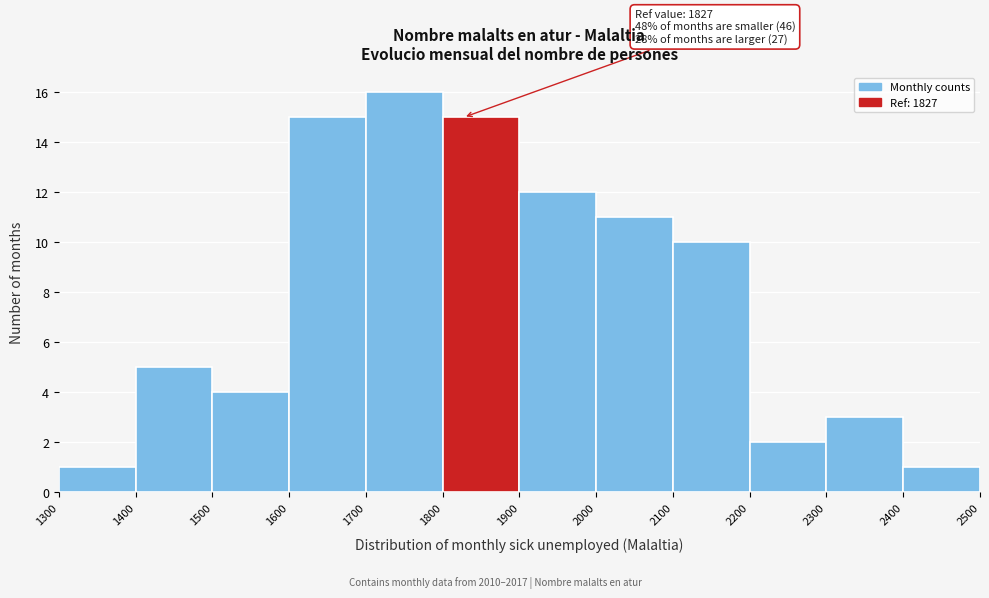

Over which range of the x-axis is the bar tallest?

1700 to 1800